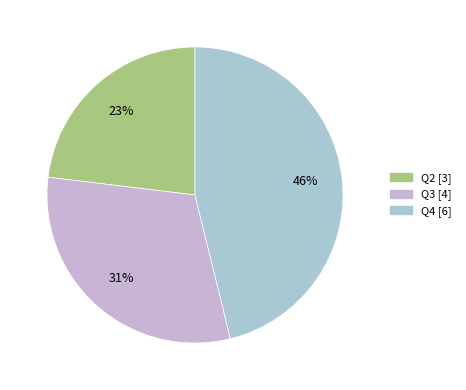

True or false: Q4 accounts for 53% of the total.

False